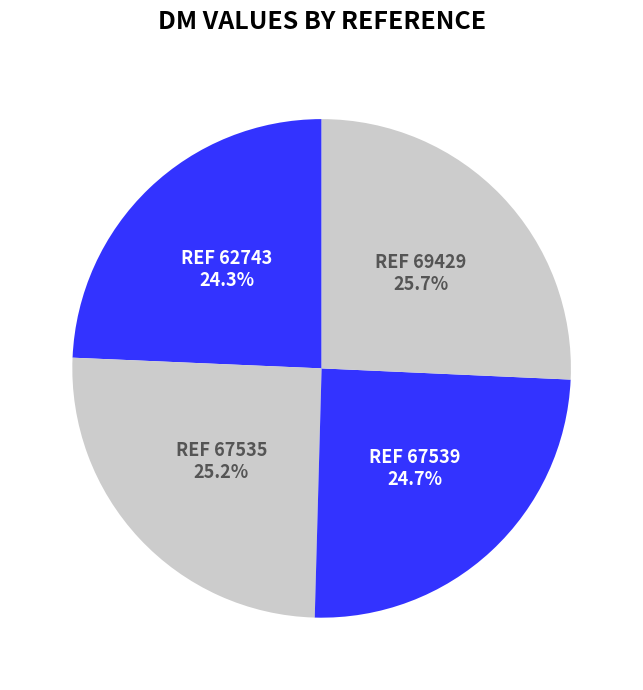

Count the number of slices in the pie.

4